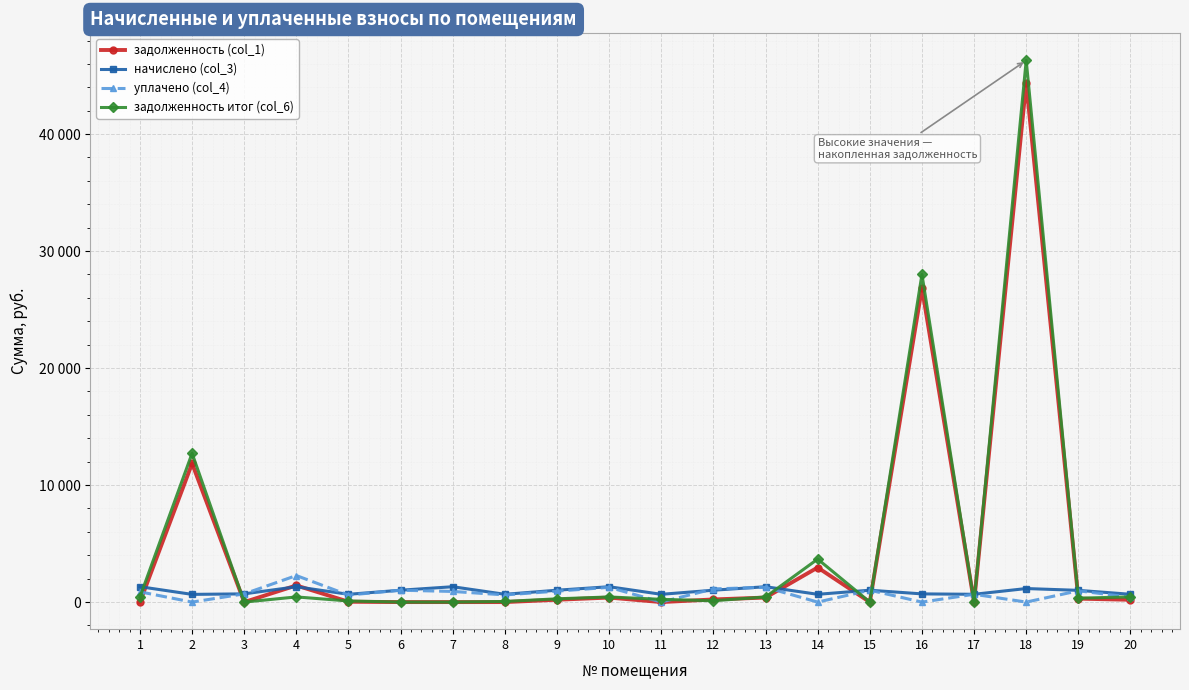

True or false: задолженность итог (col_6) and задолженность (col_1) intersect in this chart.

True